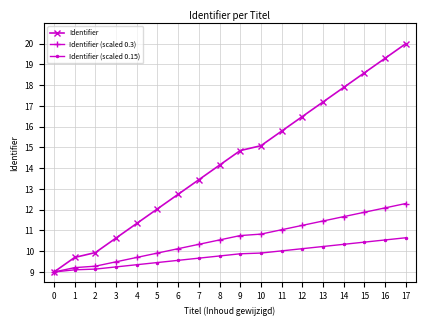

Which label corresponds to the largest value in the chart?

17